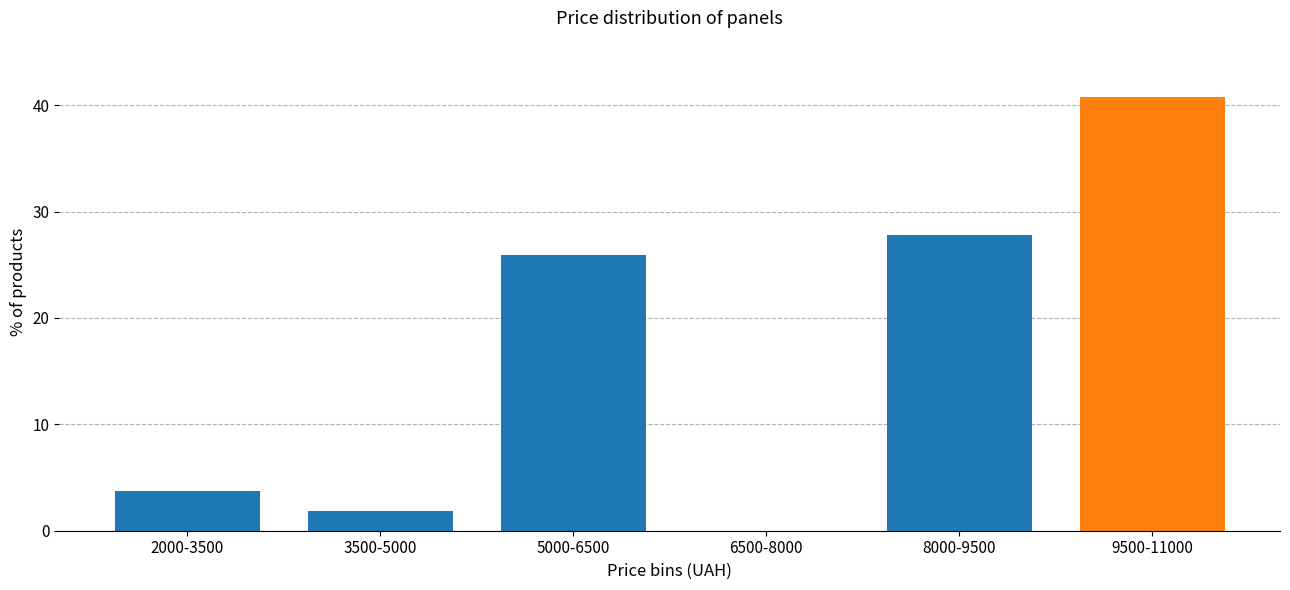

Reading left to right, list all the values displayed in this chart.

2000-3500=3.7	3500-5000=1.9	5000-6500=25.9	6500-8000=0.0	8000-9500=27.8	9500-11000=40.7